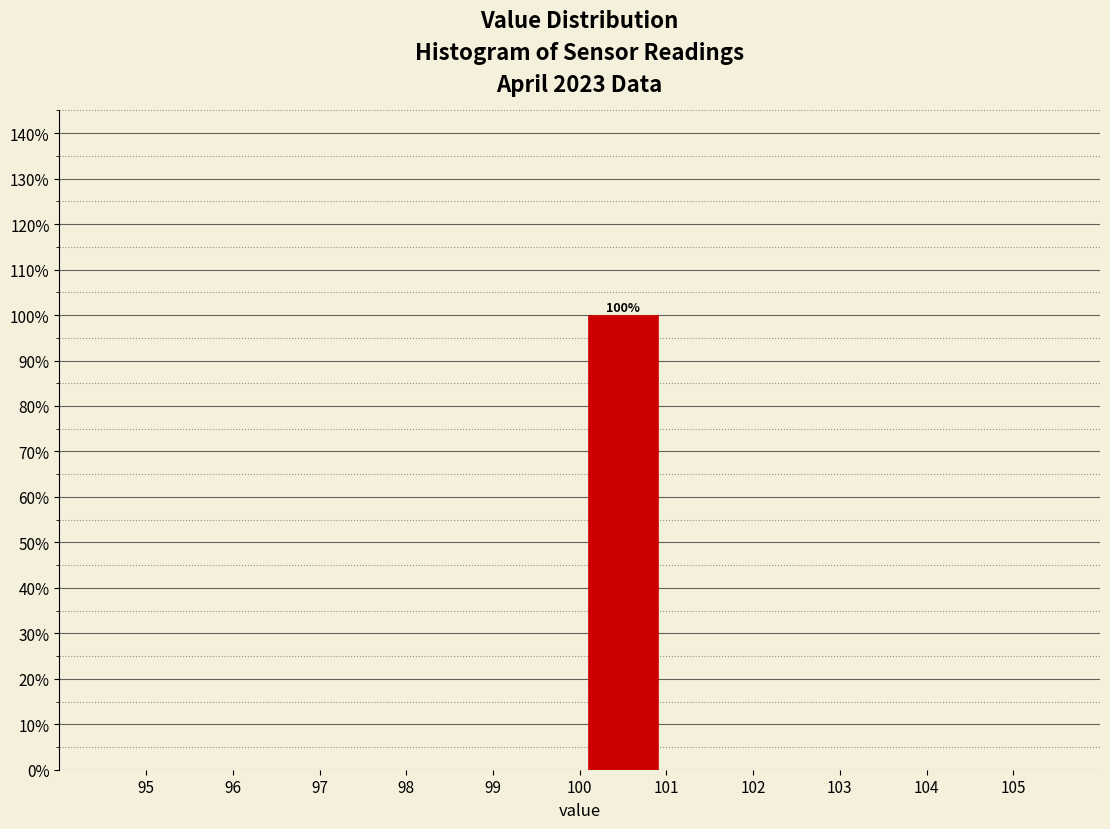

Over which range of the x-axis is the bar tallest?

100 to 101